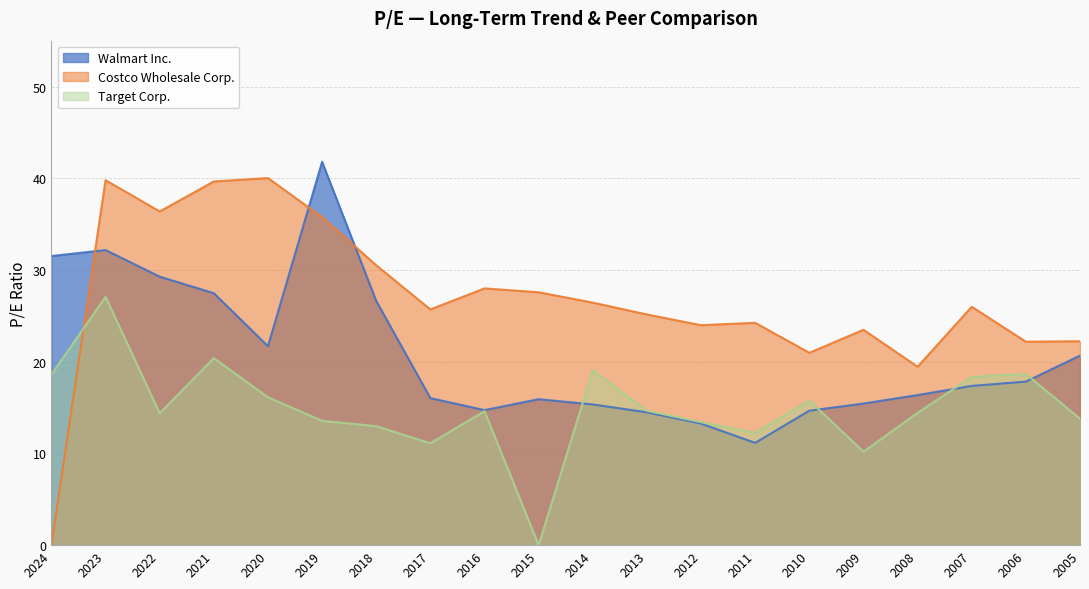

Which label corresponds to the smallest value in the chart?

2024